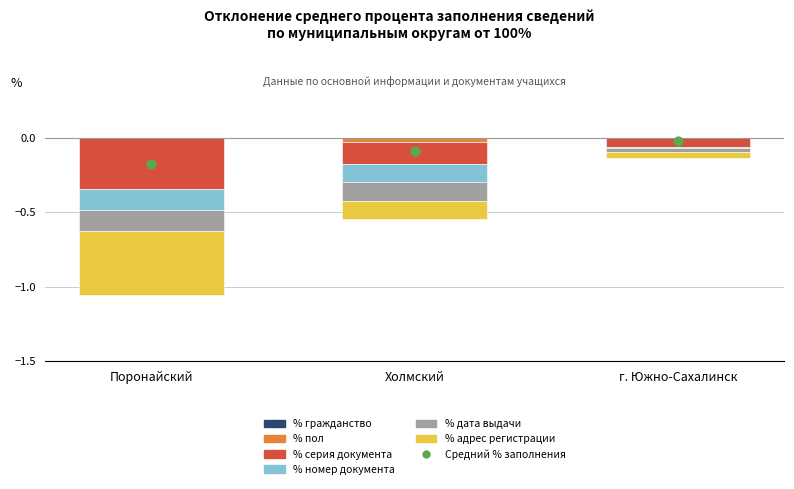

What is the change in value from Холмский to г. Южно-Сахалинск?

+0.1